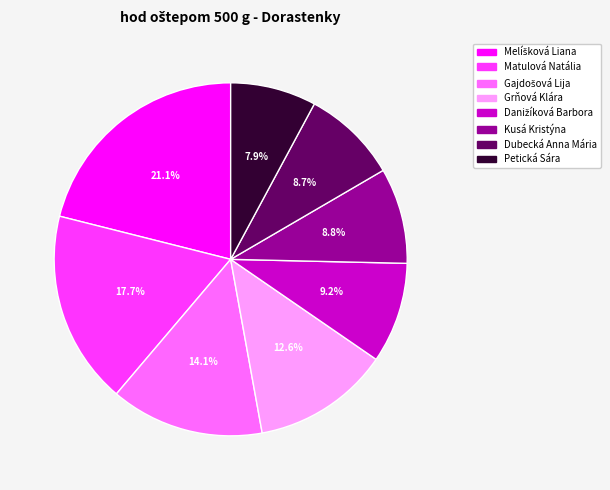

Count the number of slices in the pie.

8